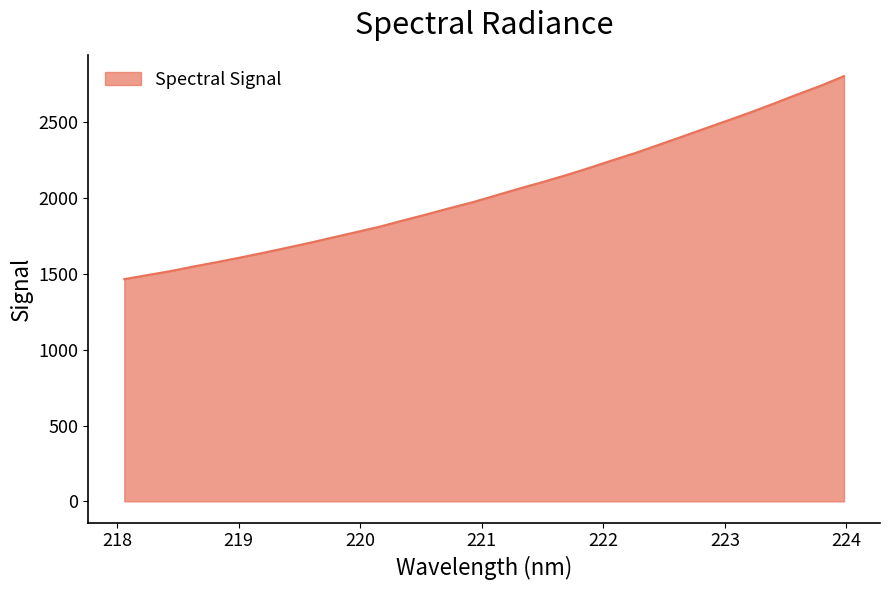

What is the smallest value displayed?

1465.8